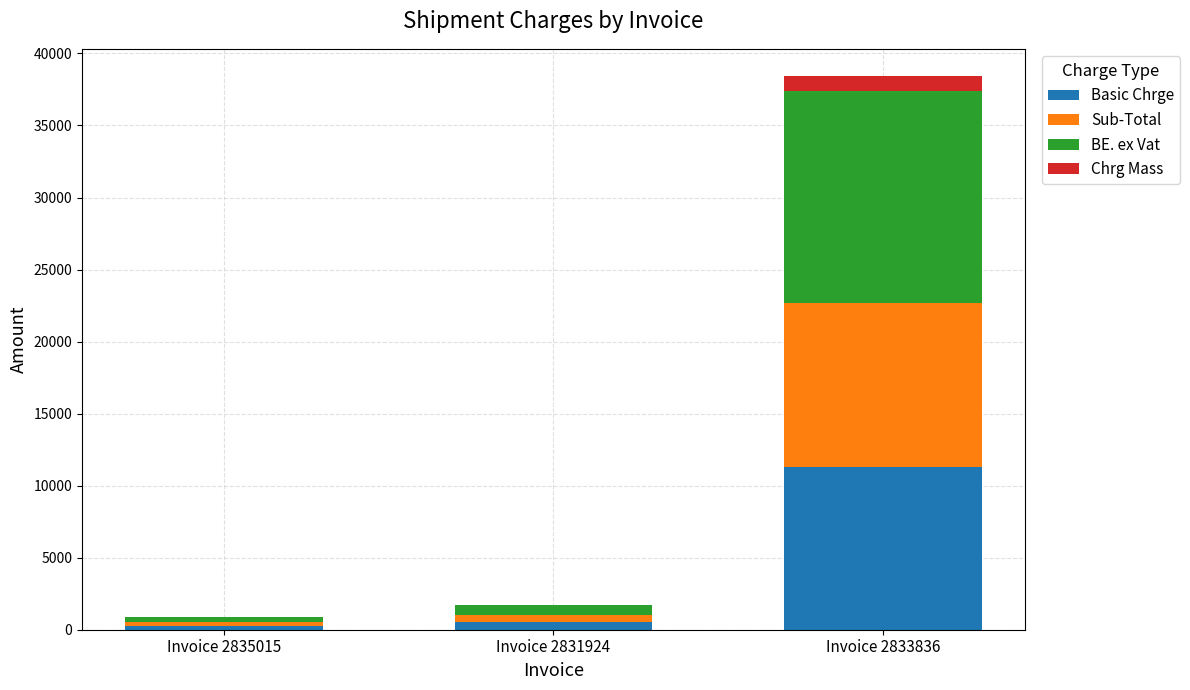

Where is Basic Chrge nearest to the value 5800?

Invoice 2831924